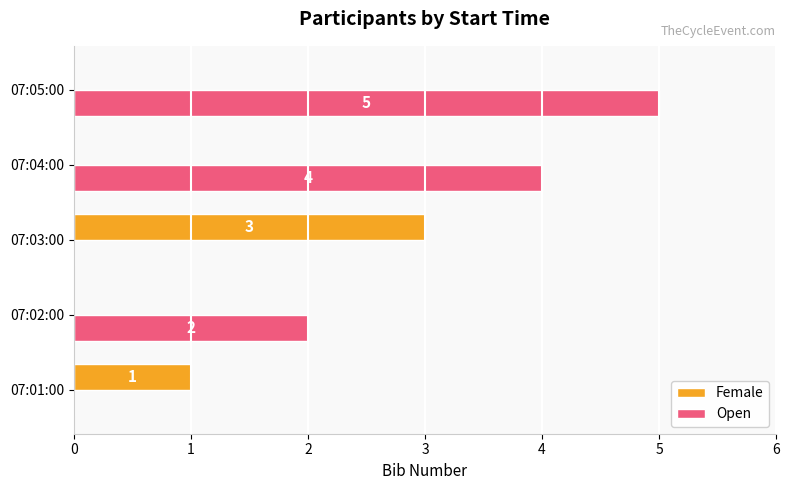

Which category has the highest value across all series?

07:05:00